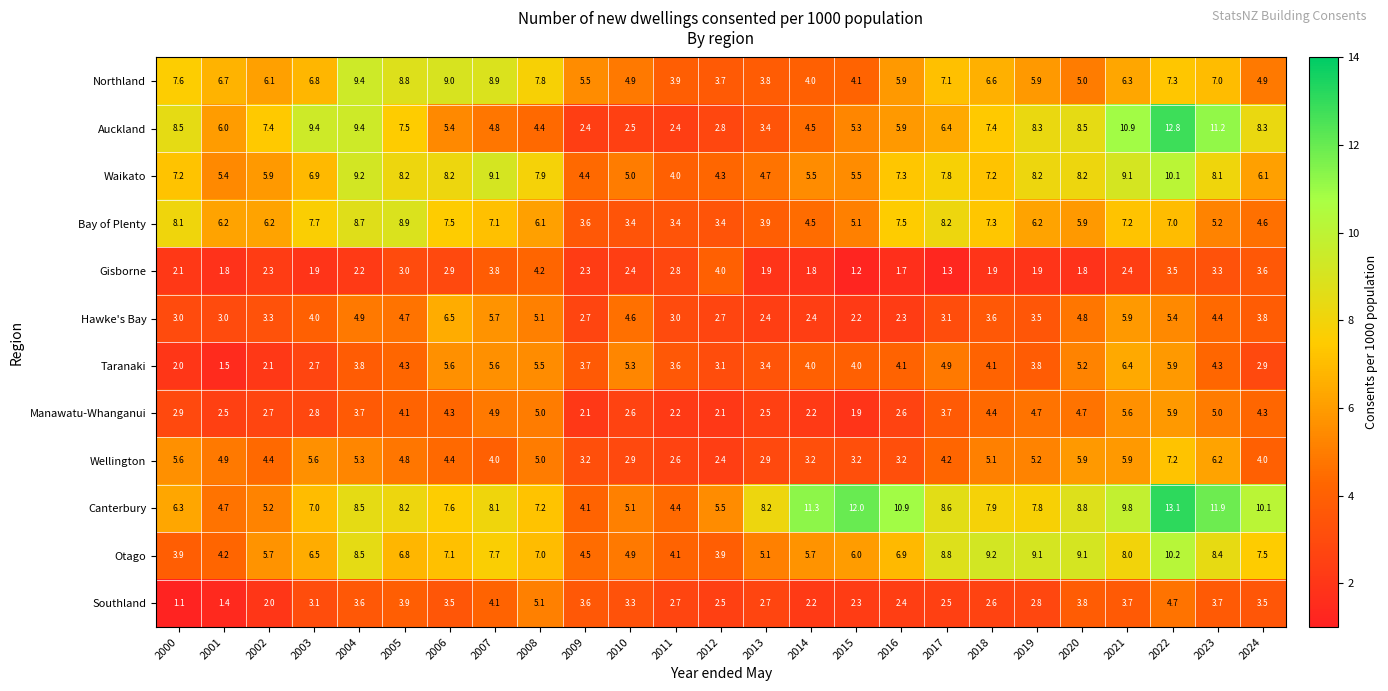

Between 2011 and 2017, which series saw the biggest shift?

Bay of Plenty